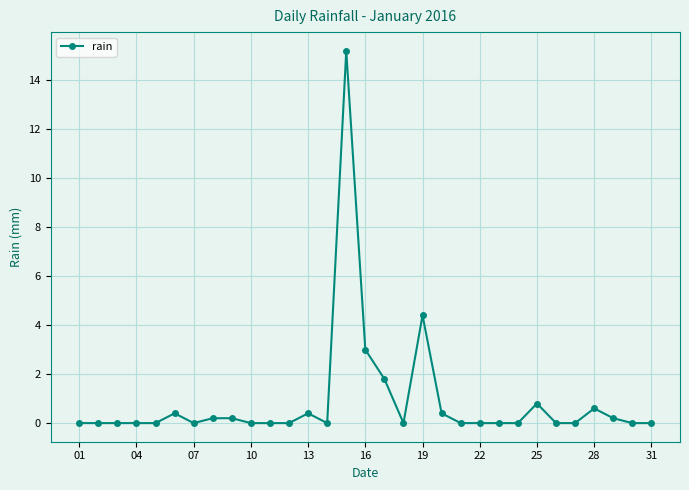

What is the maximum value shown in the chart?

15.2